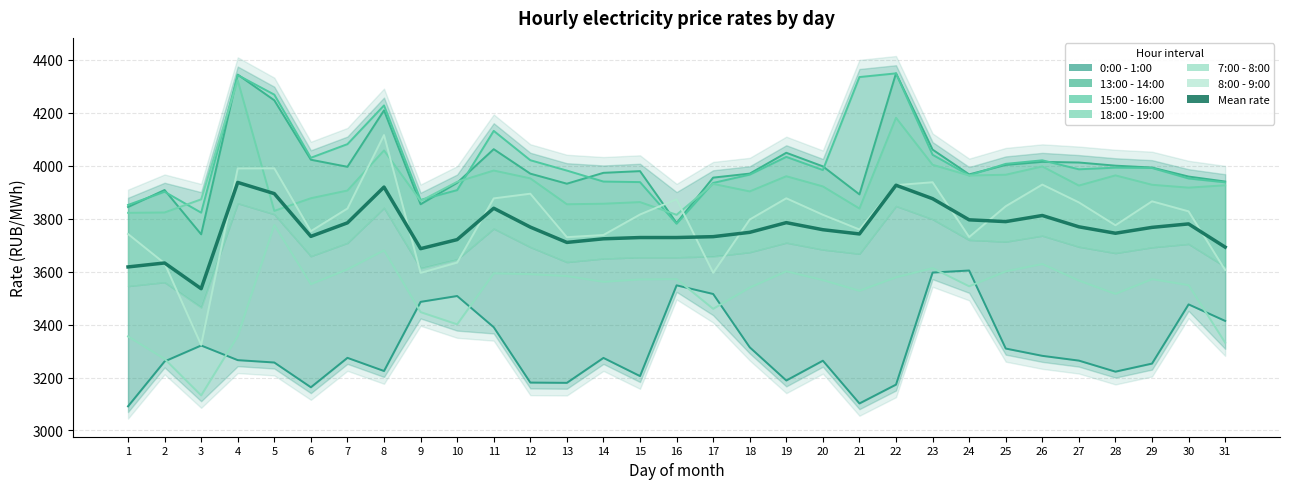

Where does the 7:00 - 8:00 series first go above 3566?

5